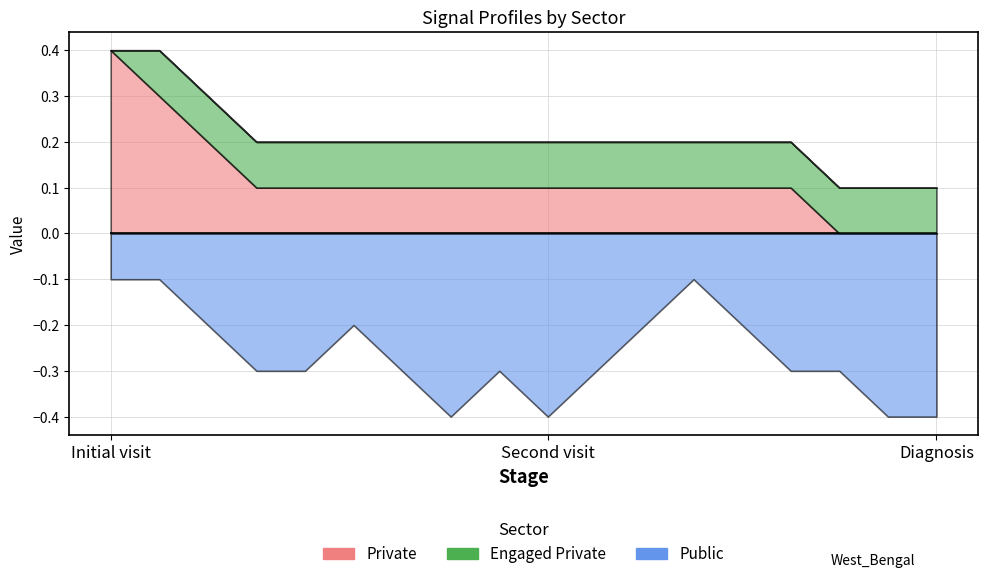

How many distinct data groups are displayed?

3